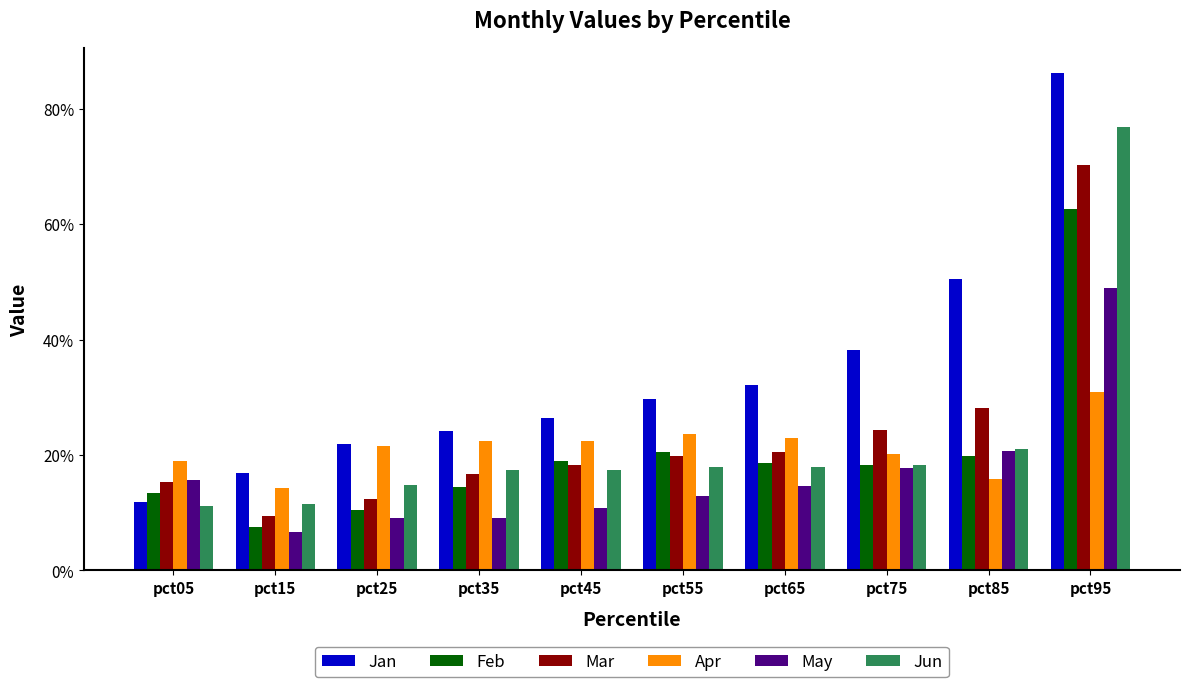

What are all the series names shown in the legend?

Jan, Feb, Mar, Apr, May, Jun